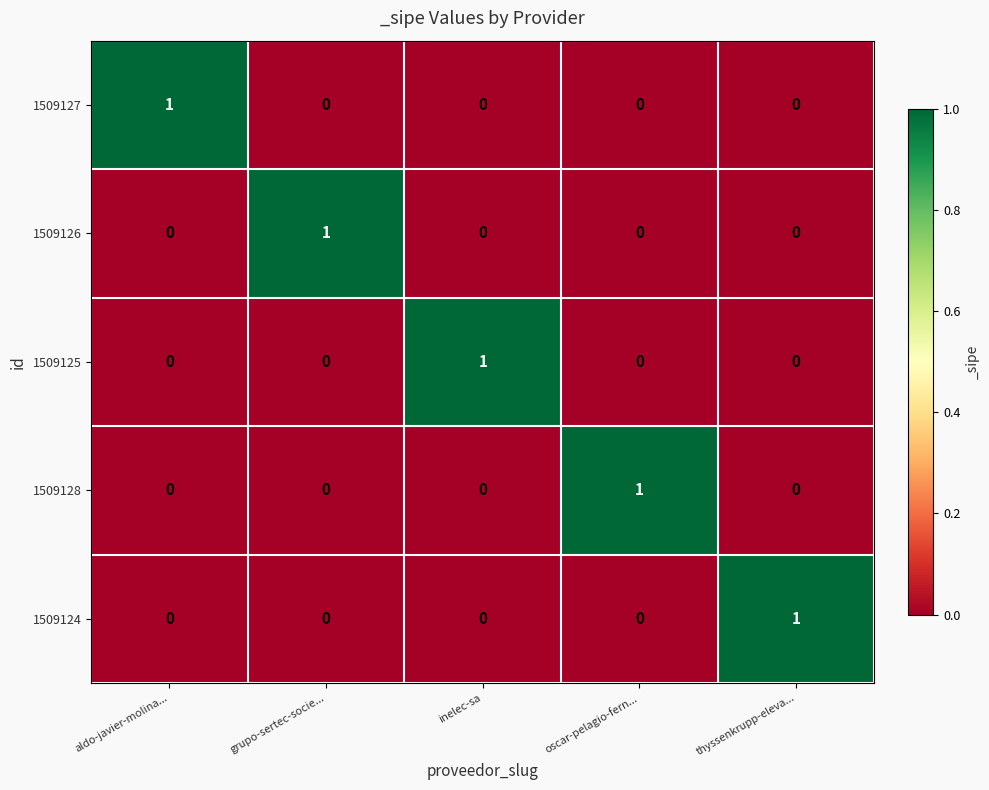

The value of 1509127 at oscar-pelagio-fern... is 0. True or false?

True